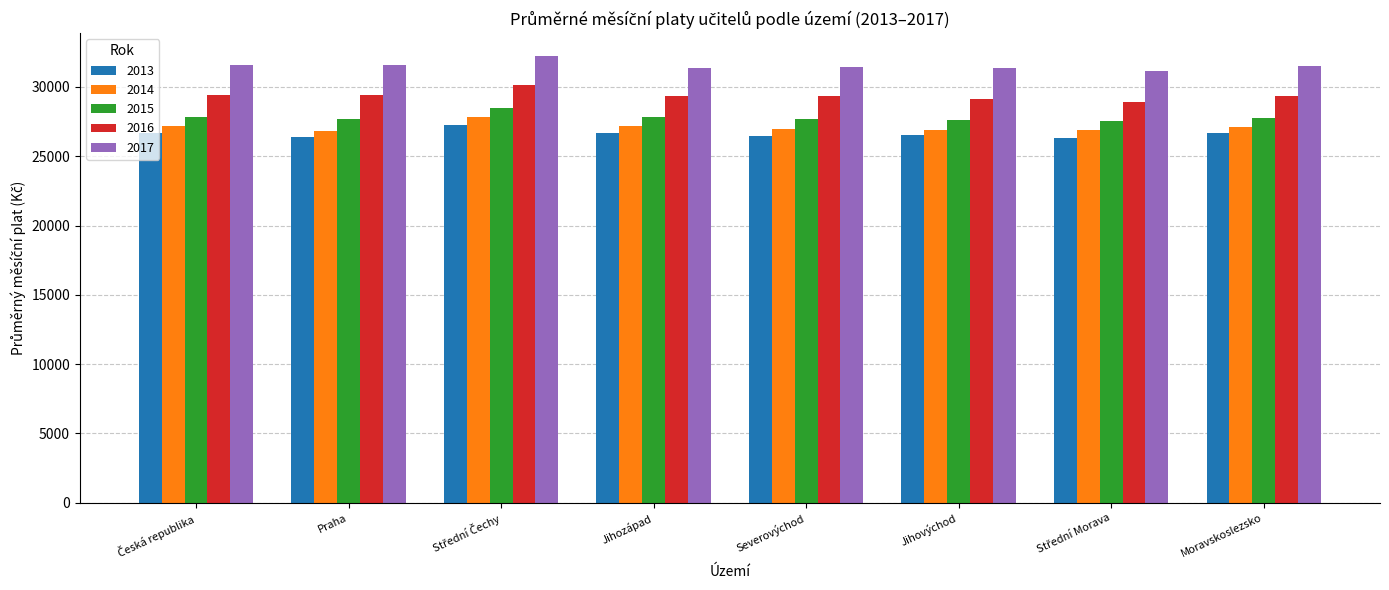

How many bars are there in total?

40